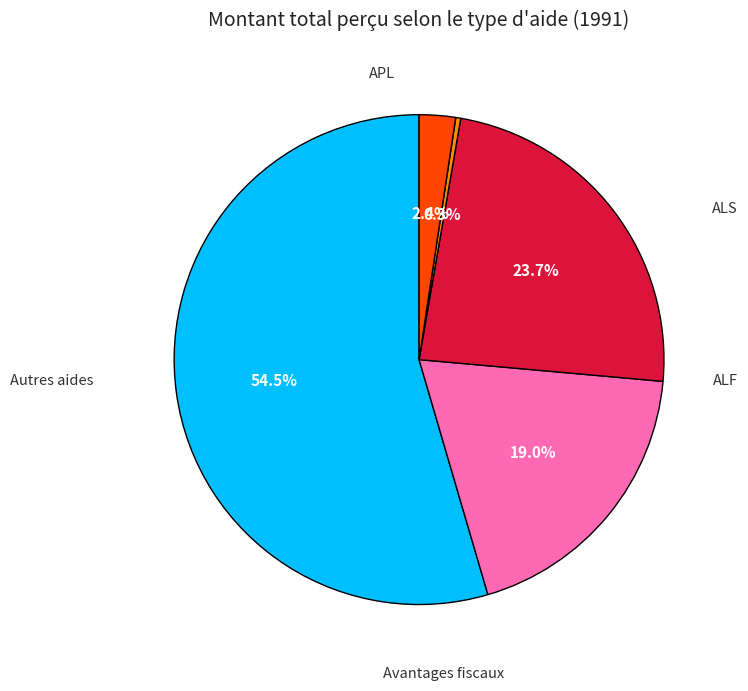

How many segments does this pie chart have?

5